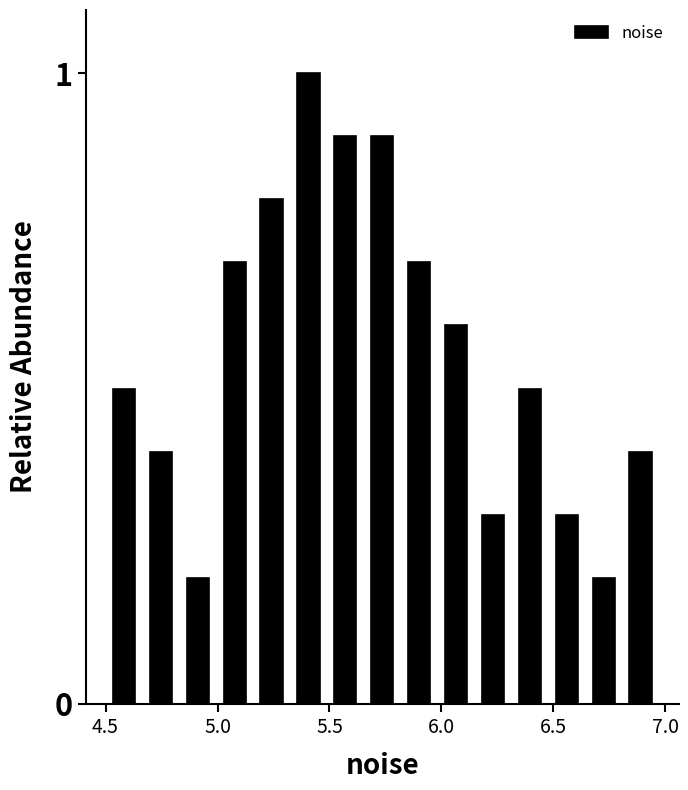

Around what value on the x-axis is the tallest bar? Give the approximate position of its centre, as read against the axis.

5.40